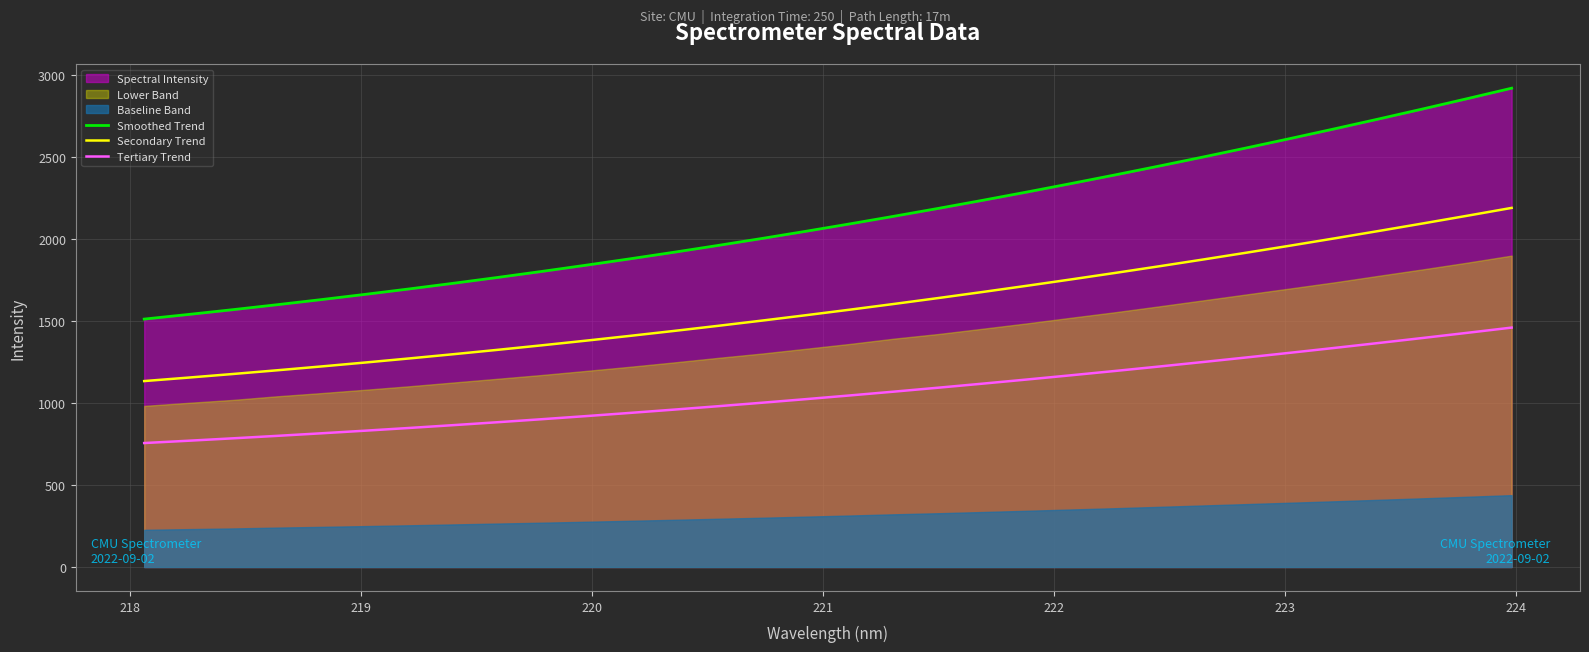

True or false: Secondary Trend and Tertiary Trend intersect in this chart.

False